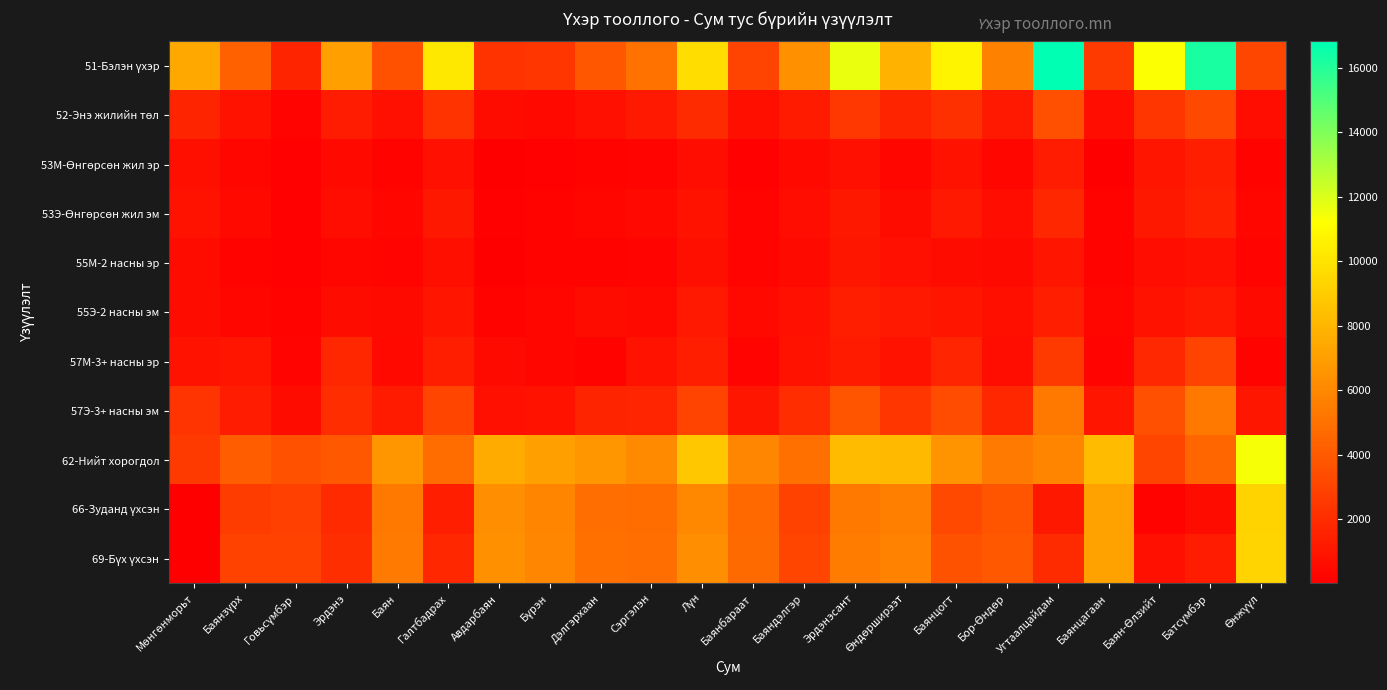

Between Лүн and Эрдэнэсант, which series saw the biggest shift?

51-Бэлэн үхэр